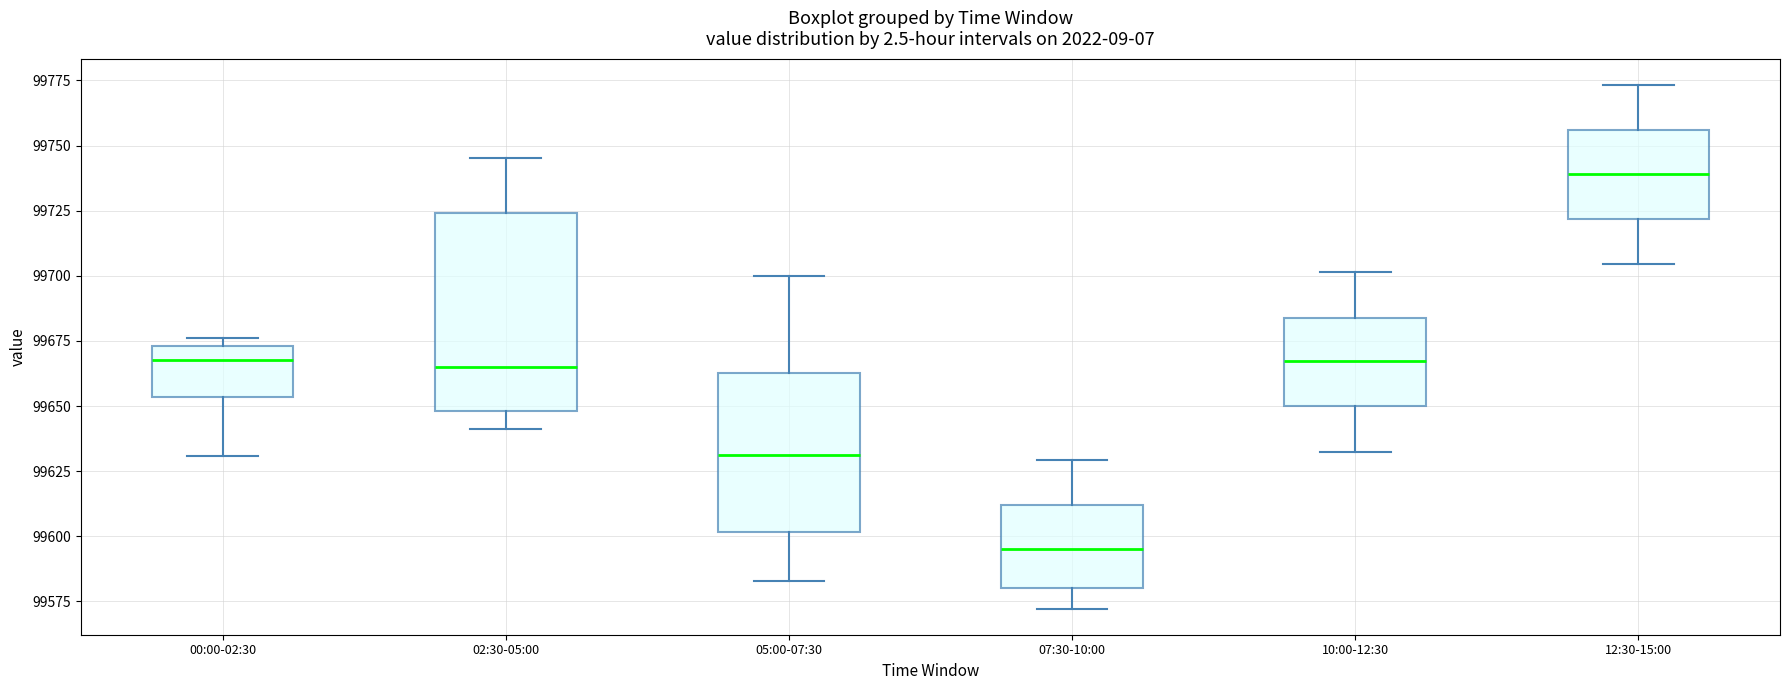

Reading left to right, transcribe this box plot: for each box, give where its median line is, the range the box spans, and where its two whiskers end, as read against the y-axis. The values are not printed on the chart, so give them approximately, as read against the axis.

00:00-02:30: median 99665, box 99655 to 99675, whiskers 99630 to 99675 (just above the box's upper edge)
02:30-05:00: median 99665, box 99650 to 99725, whiskers 99640 to 99745
05:00-07:30: median 99630, box 99600 to 99665, whiskers 99585 to 99700
07:30-10:00: median 99595, box 99580 to 99610, whiskers 99570 to 99630
10:00-12:30: median 99665, box 99650 to 99685, whiskers 99630 to 99700
12:30-15:00: median 99740, box 99720 to 99755, whiskers 99705 to 99775